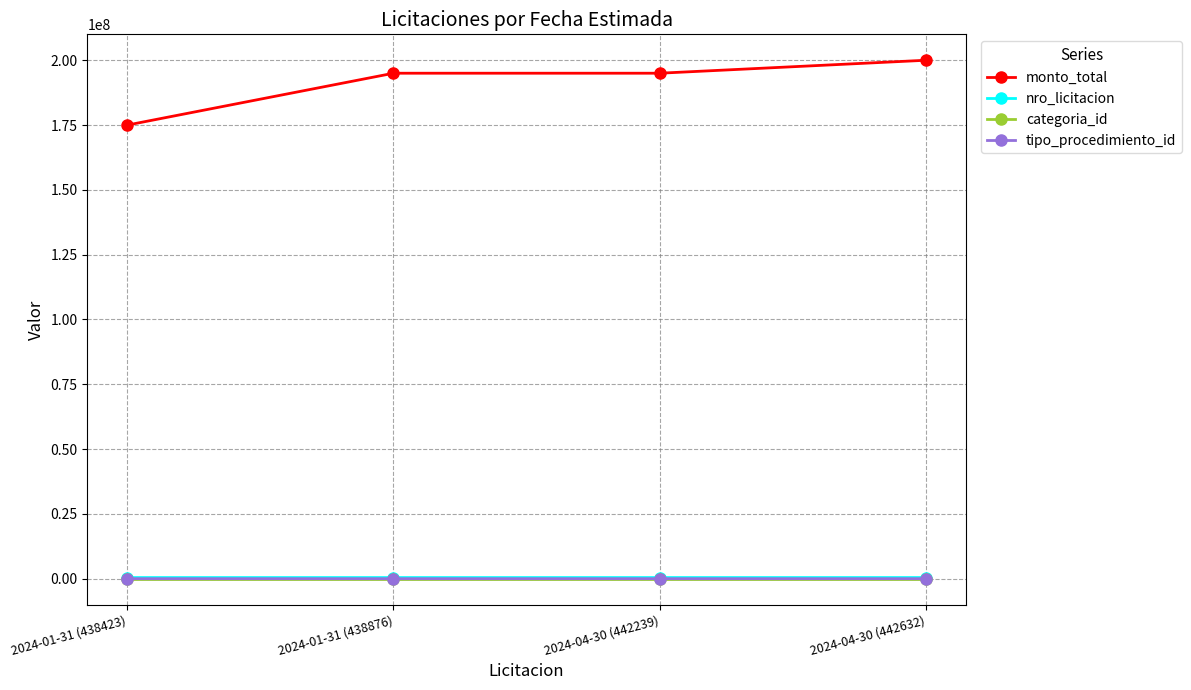

Which series has the widest spread of values?

monto_total